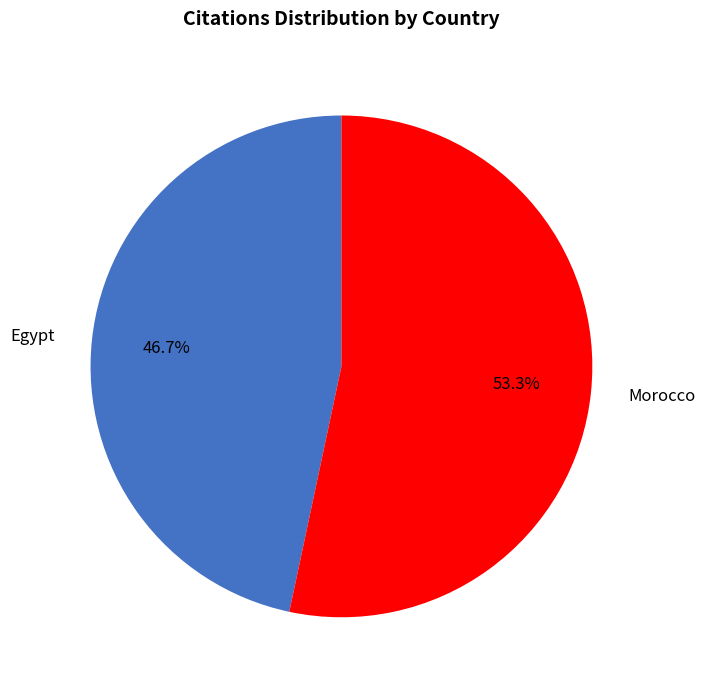

To the nearest percent, what percentage of the pie is Egypt?

47%